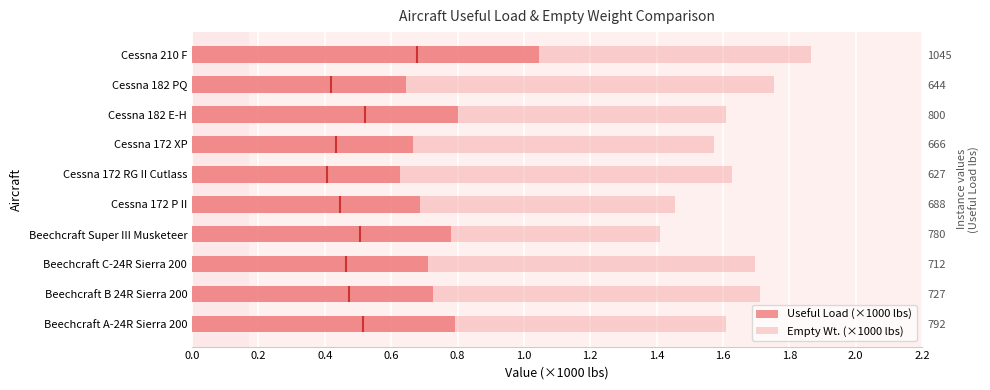

The Empty Wt. (×1000 lbs) series shows 1.7 at Beechcraft C-24R Sierra 200. True or false?

True